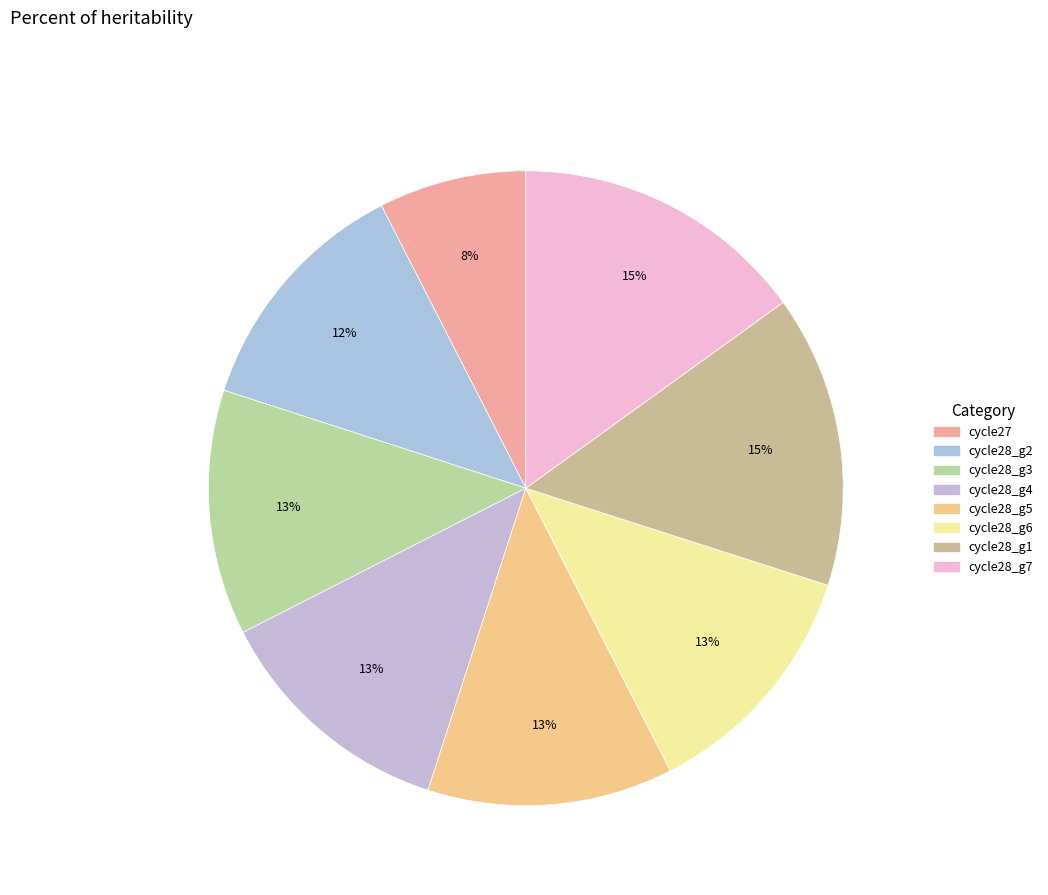

Count the number of slices in the pie.

8